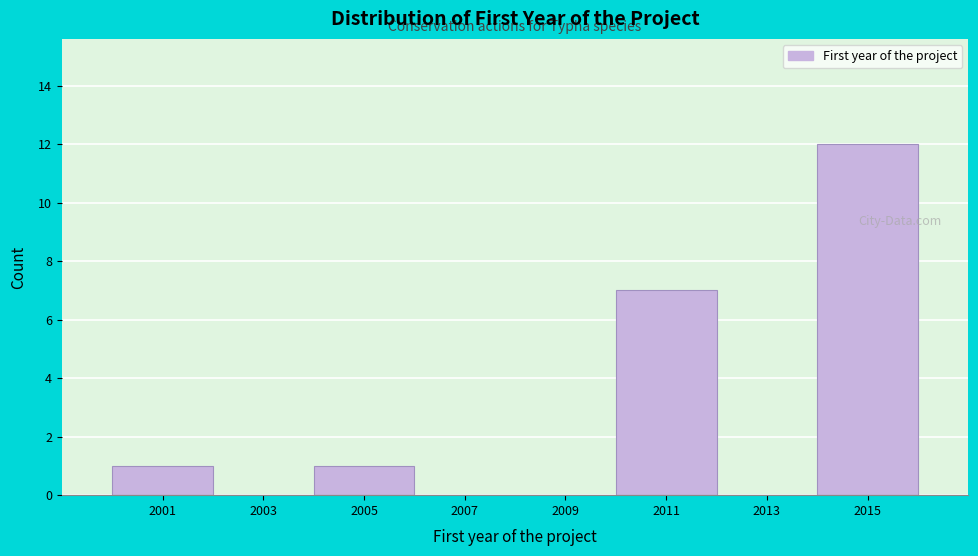

Reading left to right, extract all data points from this chart.

2001=1	2003=0	2005=1	2007=0	2009=0	2011=7	2013=0	2015=12